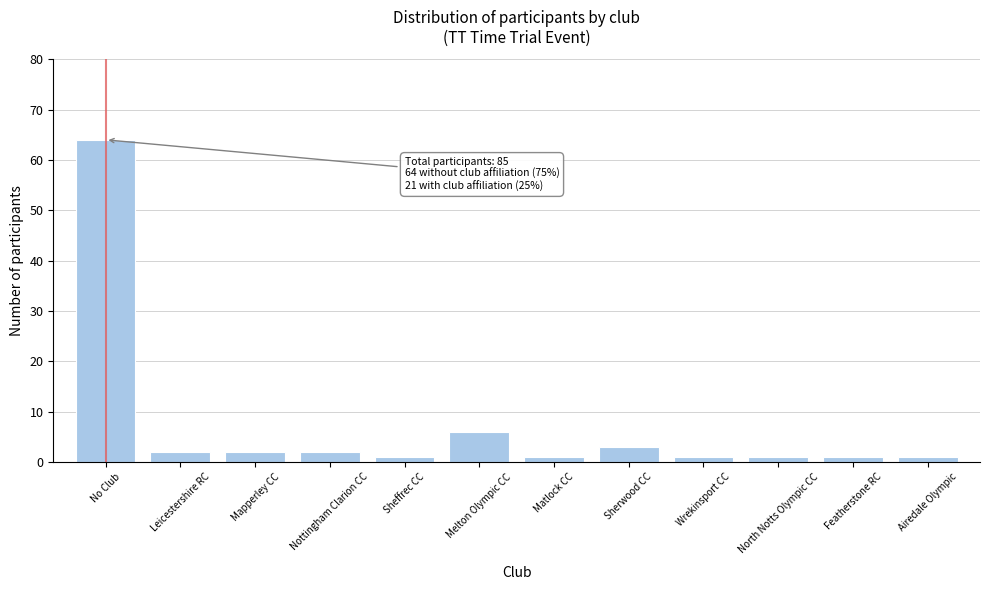

Reading left to right, transcribe all the data shown in this chart.

No Club=64	Leicestershire RC=2	Mapperley CC=2	Nottingham Clarion CC=2	Sheffrec CC=1	Melton Olympic CC=6	Matlock CC=1	Sherwood CC=3	Wrekinsport CC=1	North Notts Olympic CC=1	Featherstone RC=1	Airedale Olympic=1